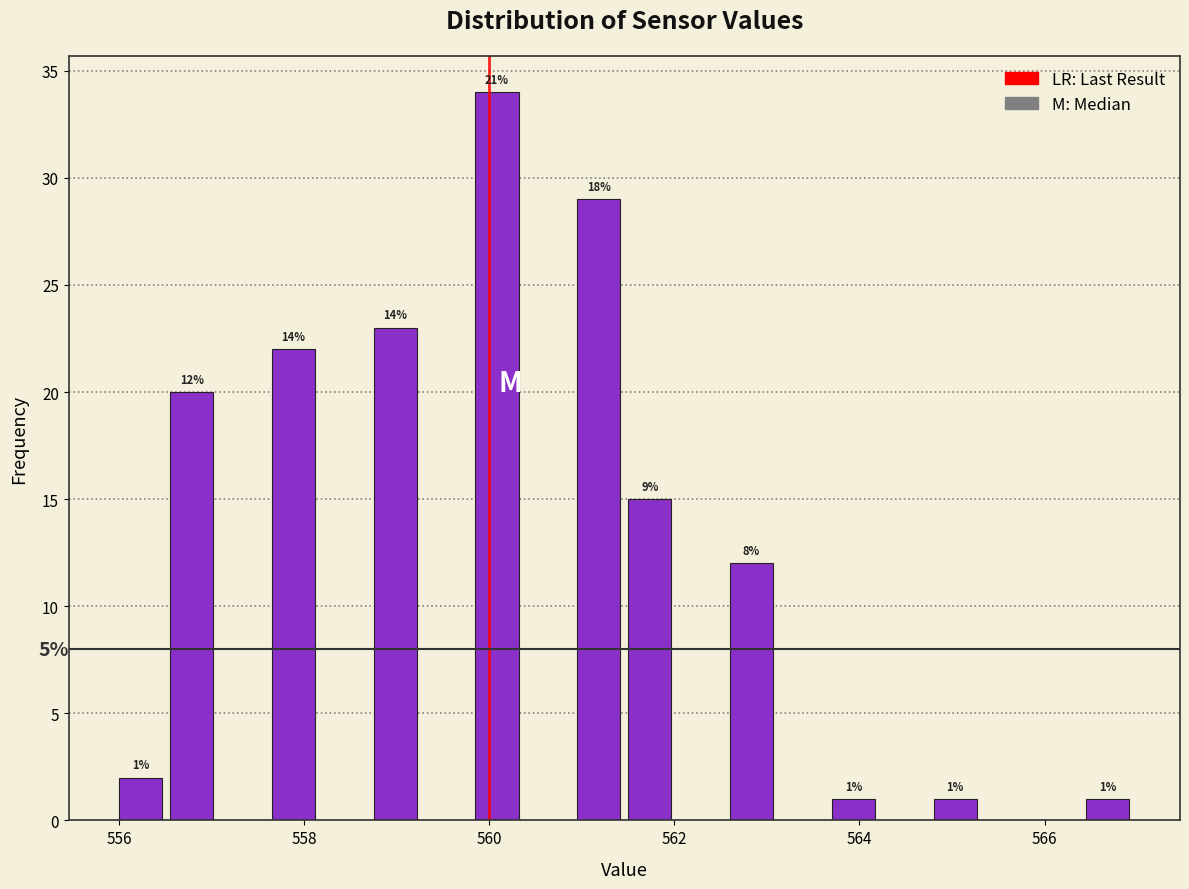

Read against the x-axis, roughly where is the centre of the tallest bar?

560.0